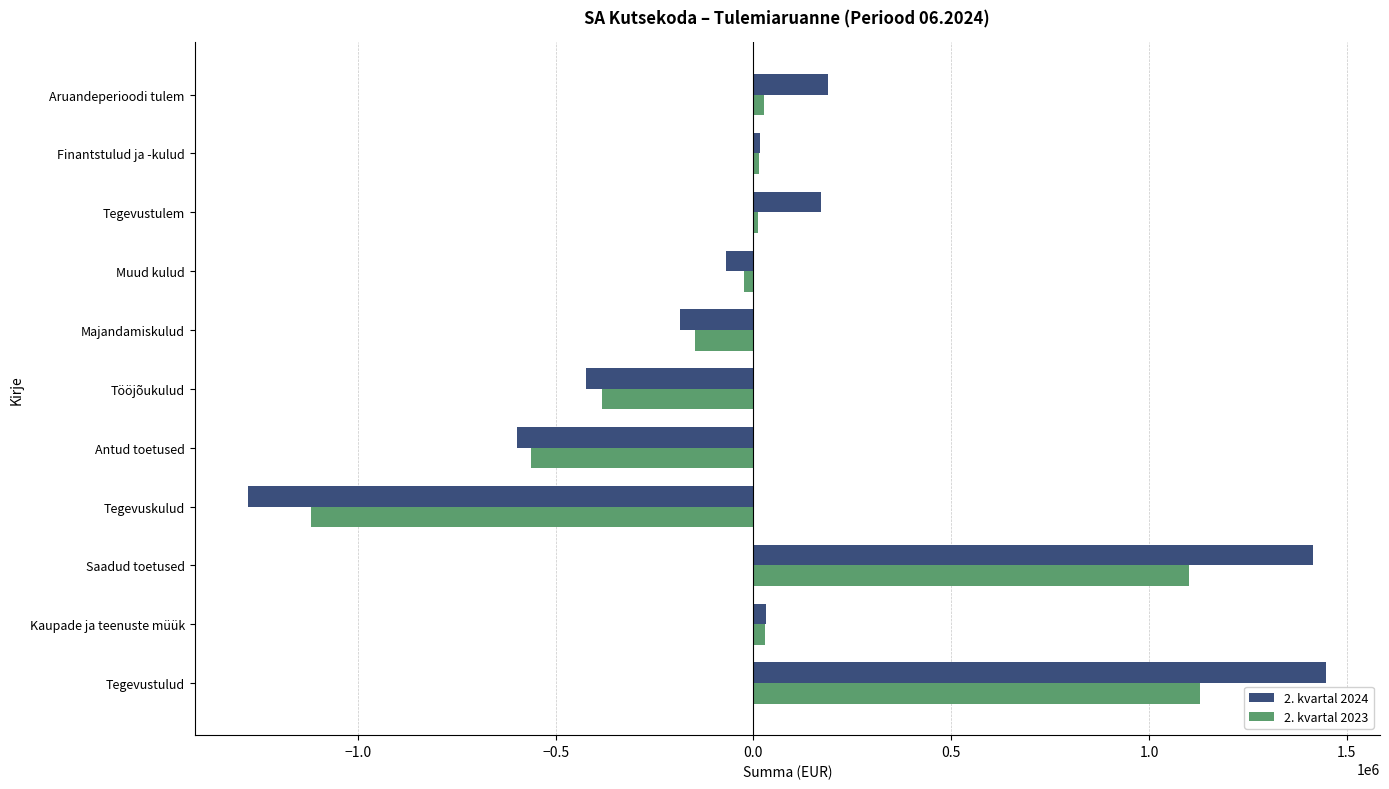

Which series changed the most between Tegevustulud and Tööjõukulud?

2. kvartal 2024